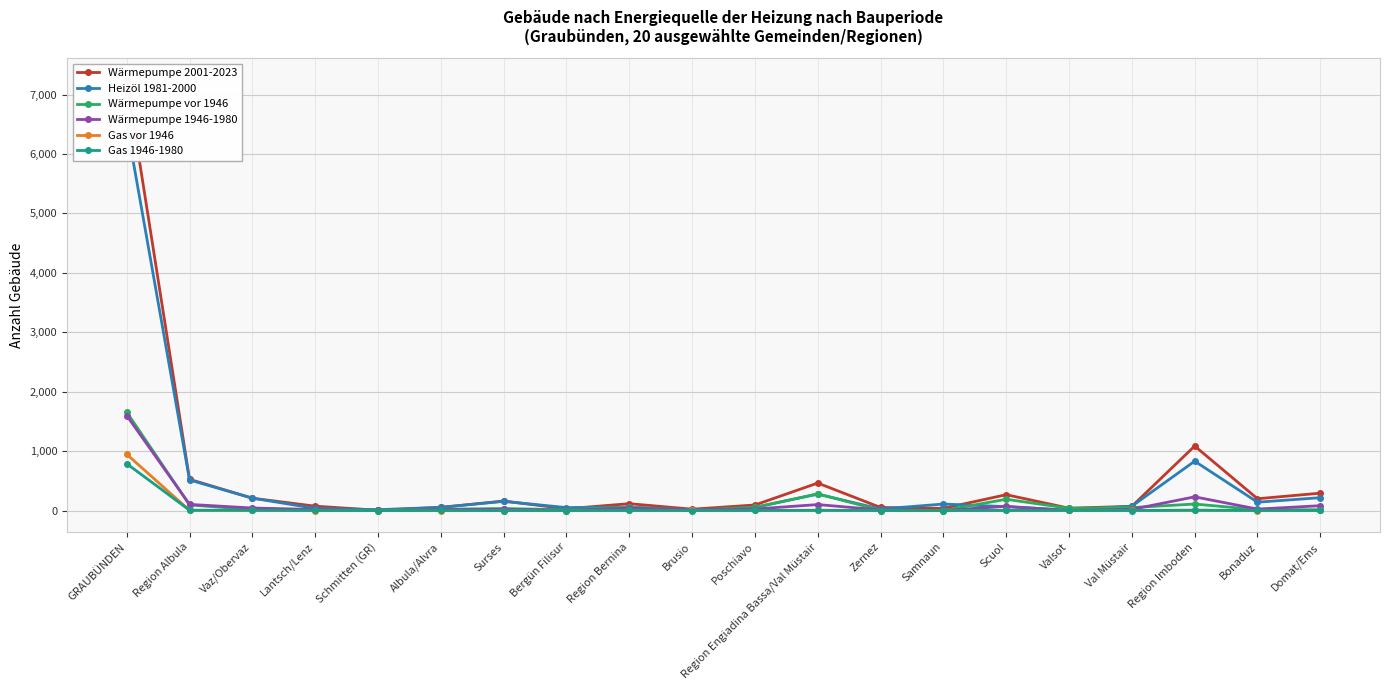

What is the difference between the maximum and minimum values in the Heizöl 1981-2000 series?

6494